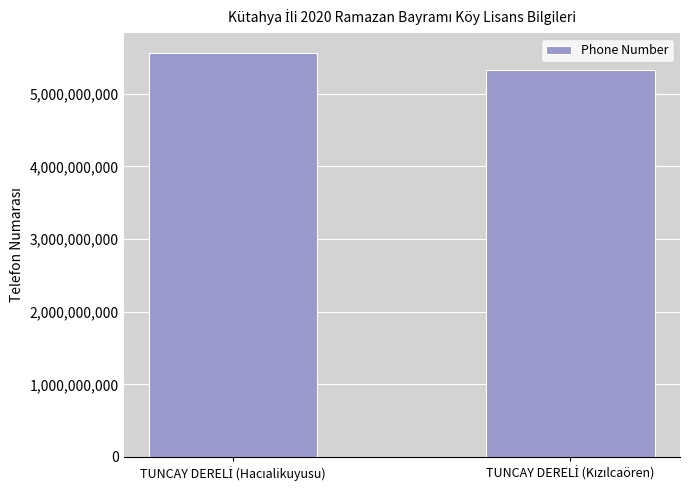

What is the difference between the maximum and minimum values?

228454055